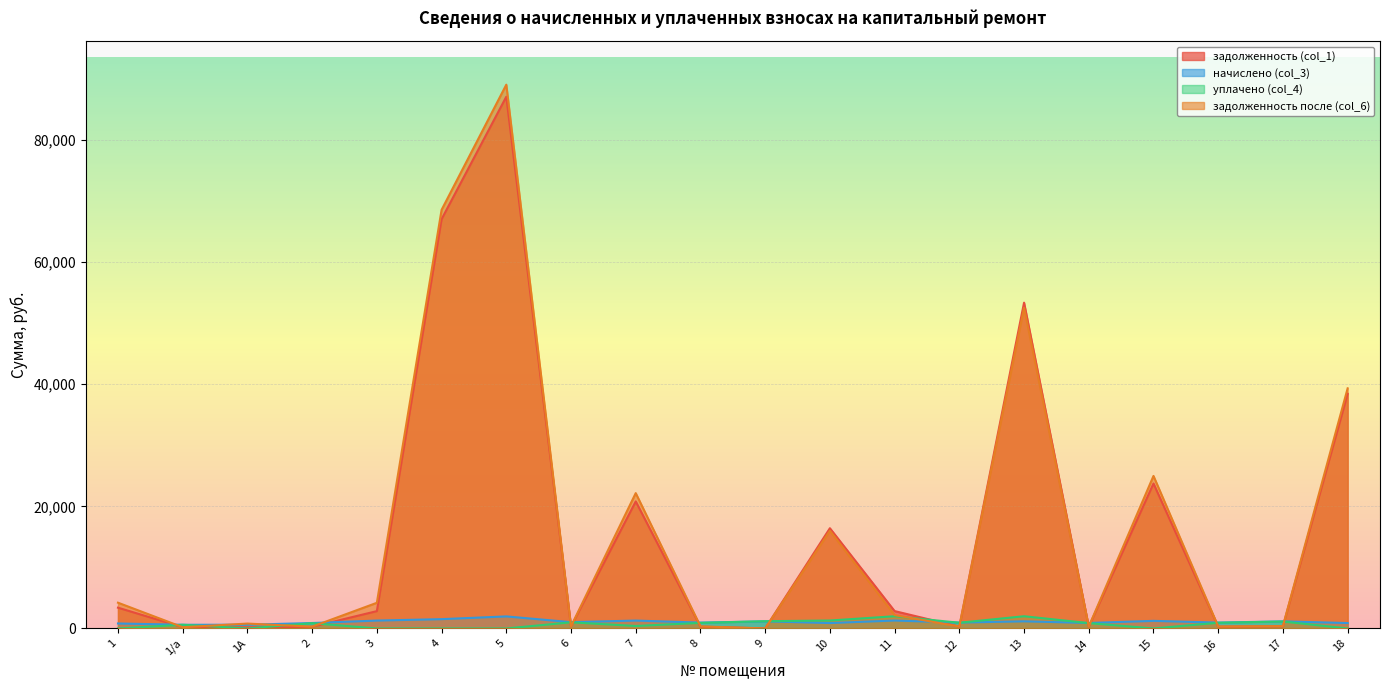

Reading right to left, extract all data points from this chart.

задолженность (col_1): 38434.6	359.2	296.5	23733.4	277.6	53352.9	296.5	2844.8	16413.0	0.0	296.5	20803.1	318.4	87074.6	67025.1	2838.1	275.6	188.7	201.7	3402.9
начислено (col_3): 885.2	1162.0	959.2	1242.5	898.1	1168.5	959.2	1297.3	885.2	1162.0	959.2	1290.8	1030.1	1973.2	1522.6	1290.8	891.7	610.3	605.2	815.5
уплачено (col_4): 0.0	1133.9	936.0	0.0	876.4	2000.0	936.0	2000.0	1300.0	1187.3	913.3	406.2	1005.1	0.0	0.0	0.0	870.1	0.0	605.2	0.0
задолженность после (col_6): 39319.8	387.4	319.8	24975.9	299.4	52521.4	319.8	2187.5	15998.2	0.0	342.5	22162.2	343.4	89047.9	68547.7	4202.7	297.2	799.0	201.7	4218.4